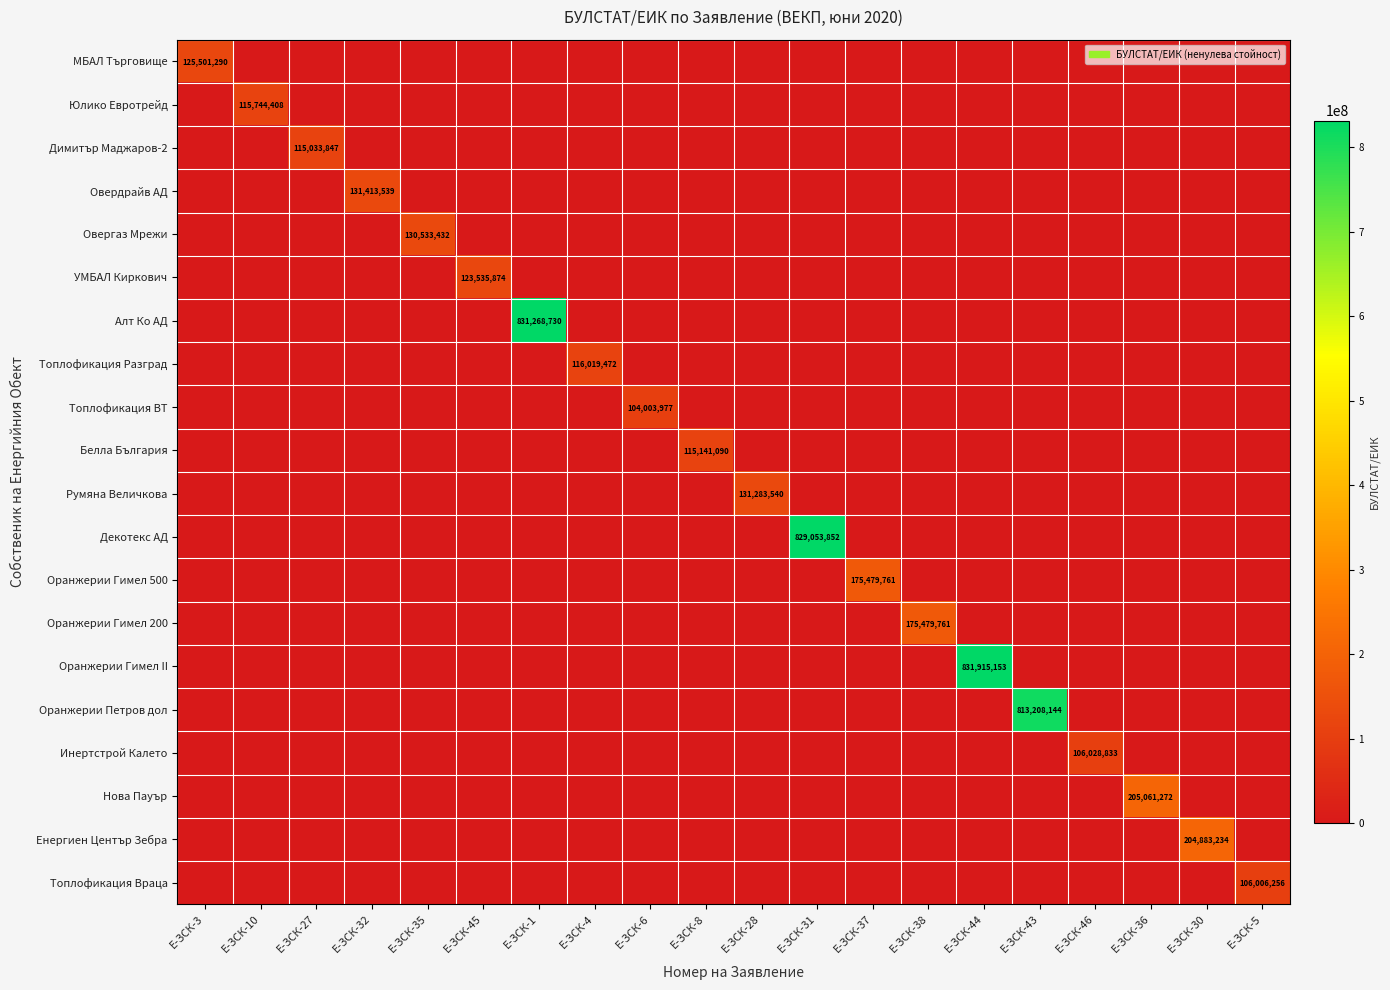

Which label corresponds to the smallest value in the chart?

Е-ЗСК-10